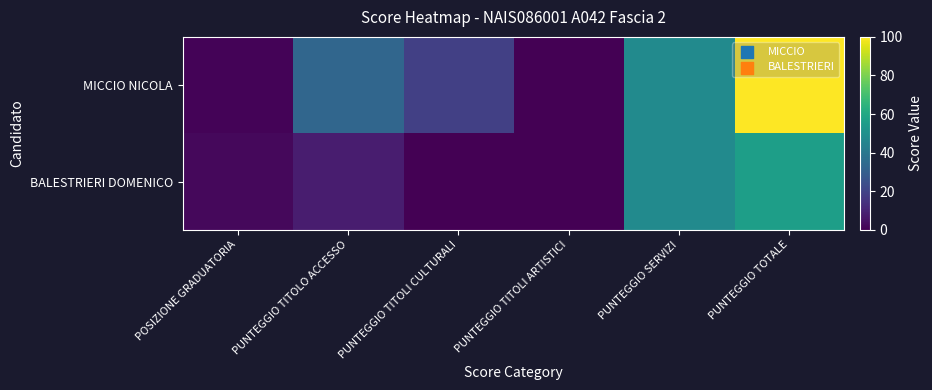

Which series changed the most between PUNTEGGIO TITOLO ACCESSO and PUNTEGGIO TITOLI ARTISTICI?

MICCIO NICOLA